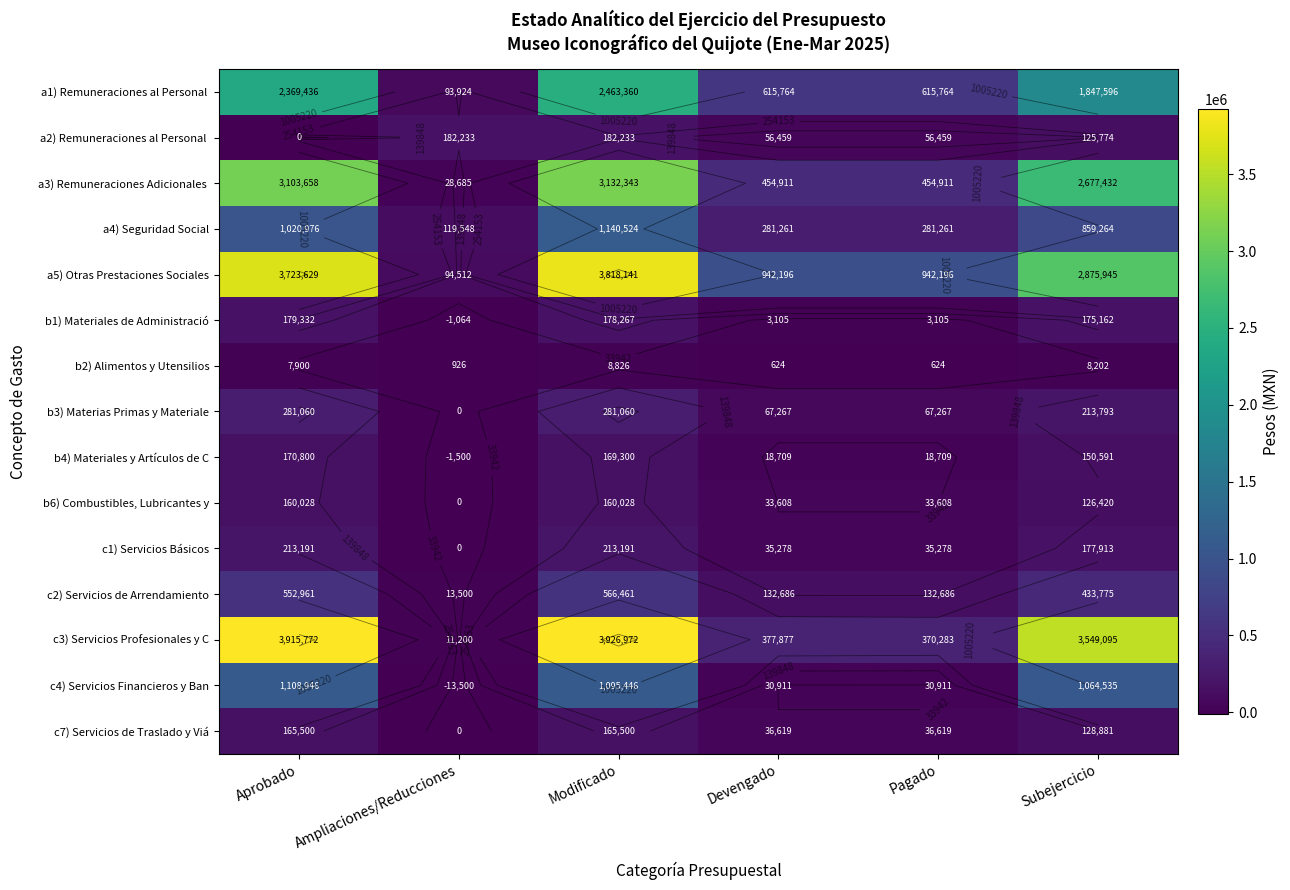

What is the greatest value displayed?

3926972.0